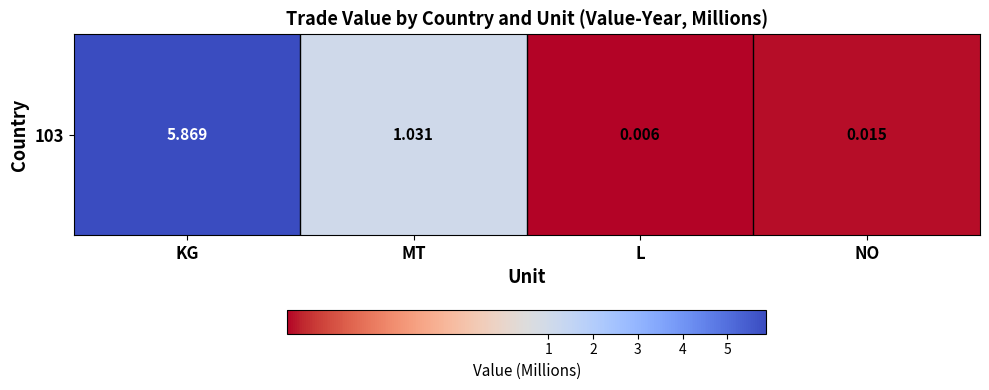

What is the sum of the values at NO and MT?

1.0